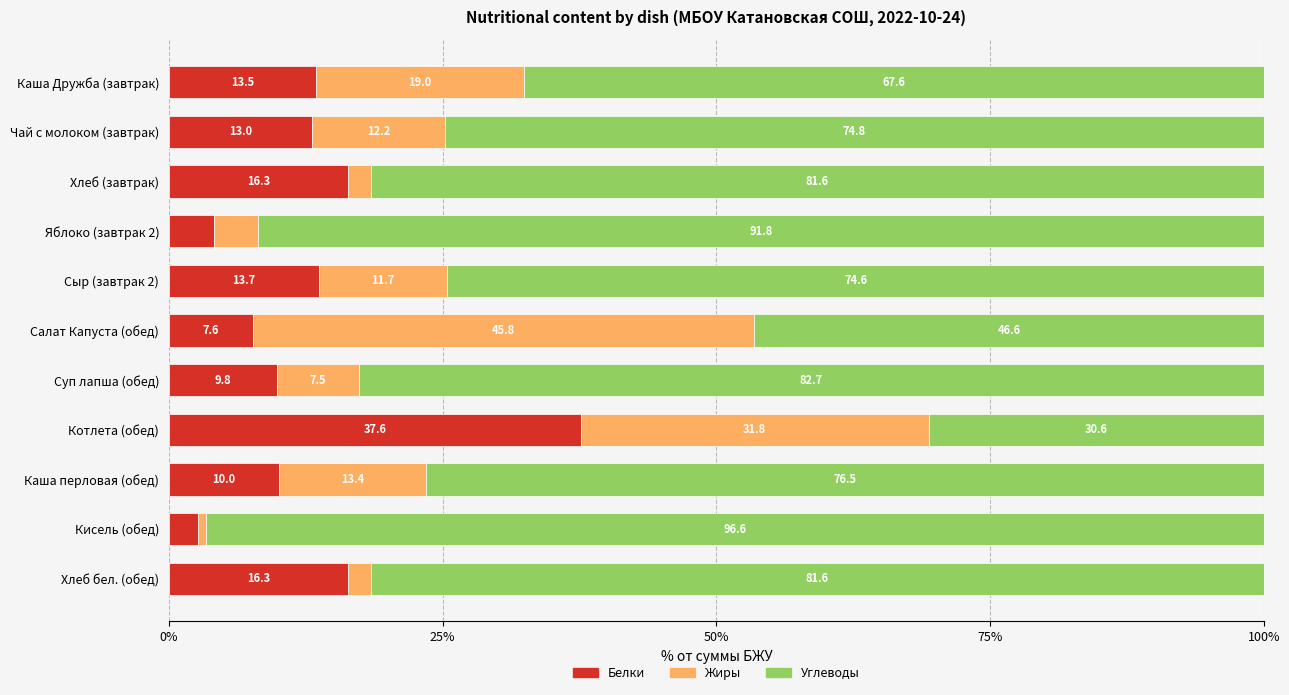

Which category has the lowest value in the Белки series?

Кисель (обед)